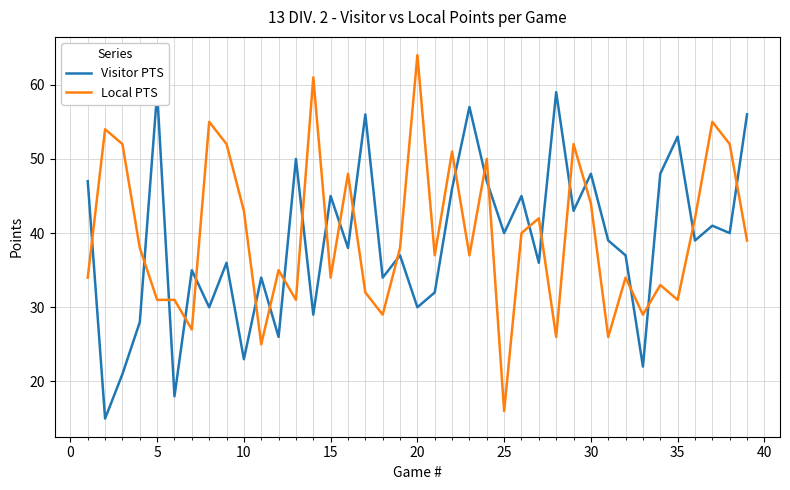

True or false: Local PTS has a value of 31 at 35.

True